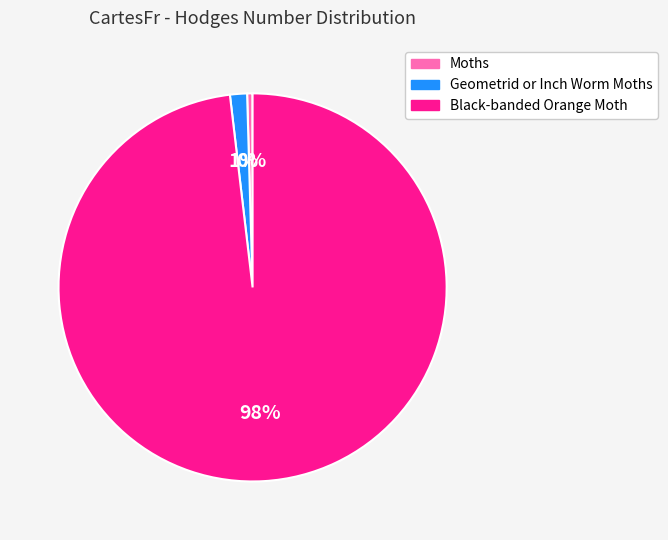

Count the number of slices in the pie.

3